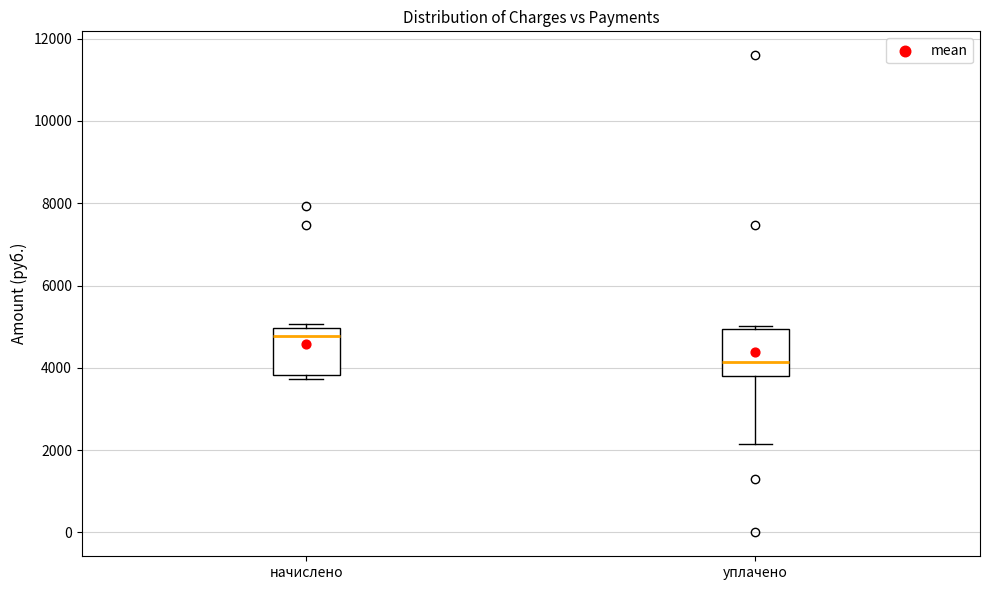

Where is the lower edge of the box for начислено on the y-axis? The values are not printed on the chart, so give them approximately, as read against the axis.

3800